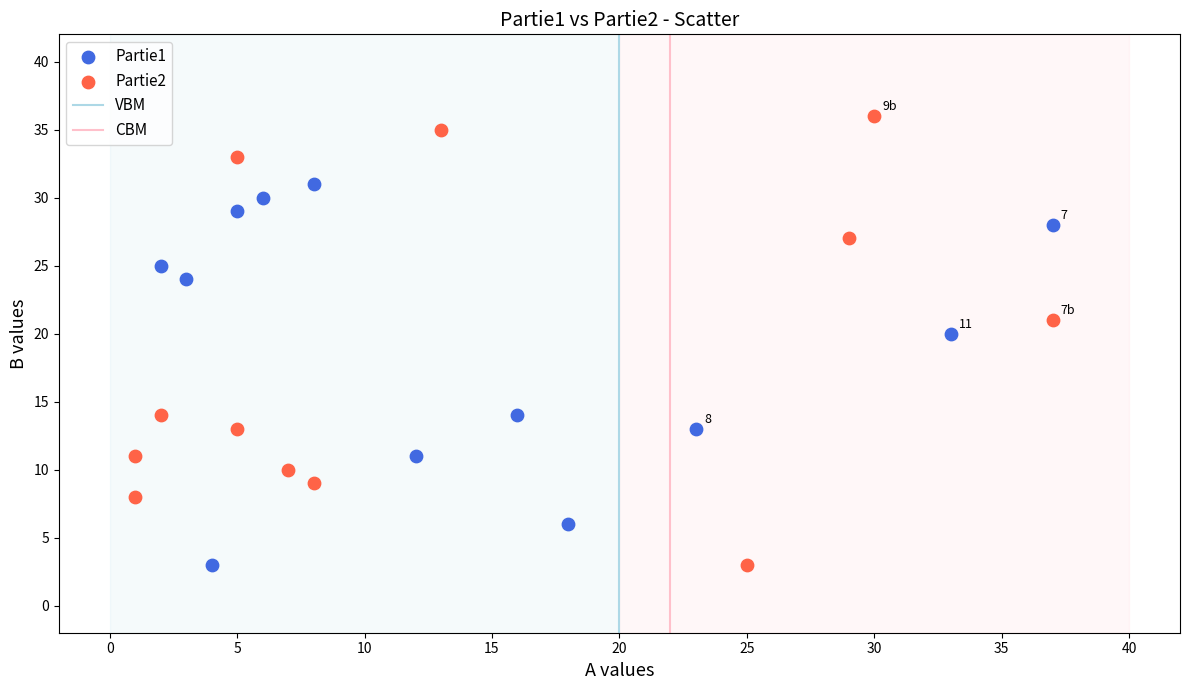

Which series contains the highest Y value?

Partie2